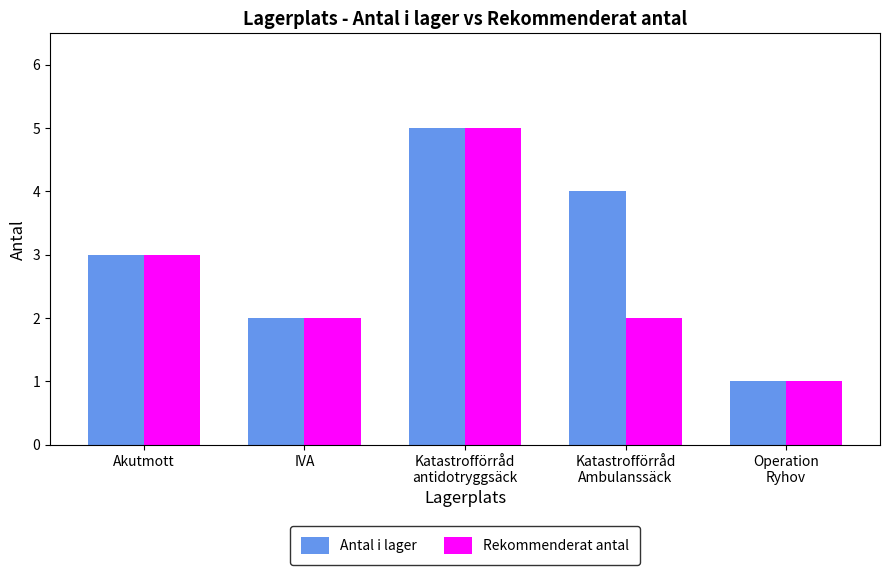

What is the sum of all Rekommenderat antal values?

13